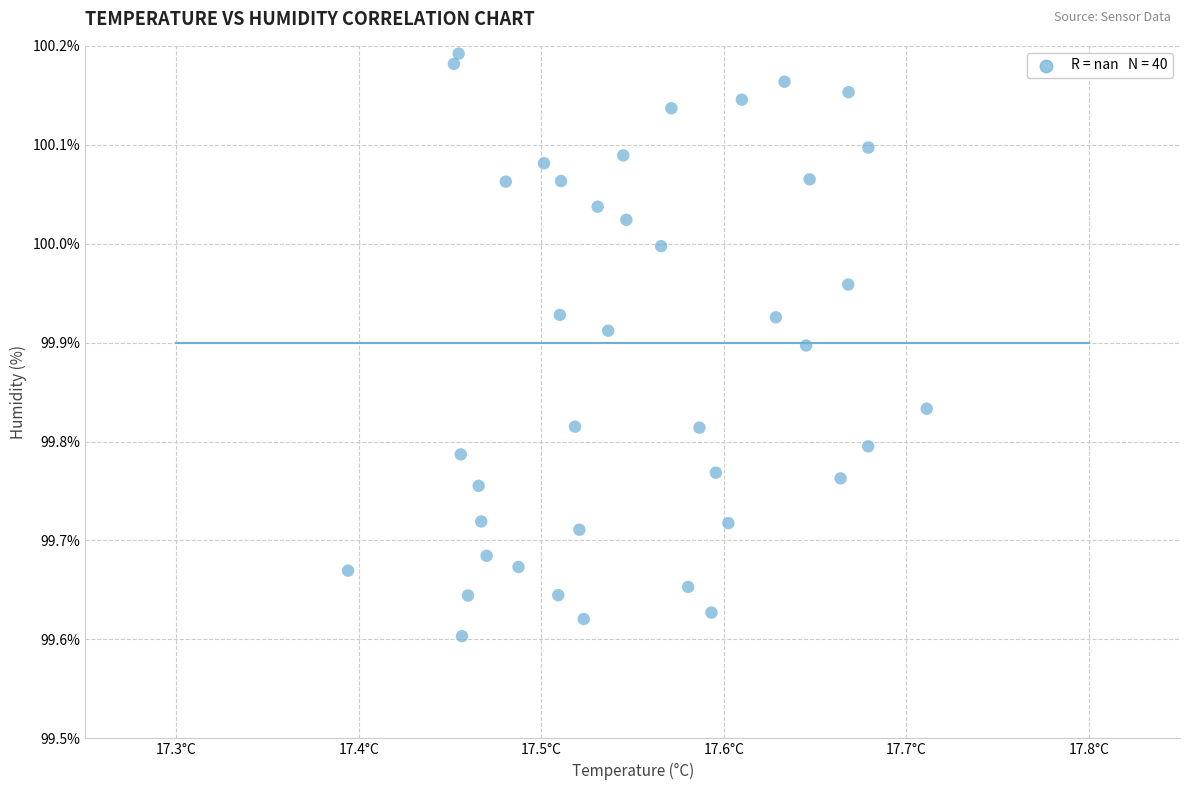

What is the range of X values (max minus min)?

0.3